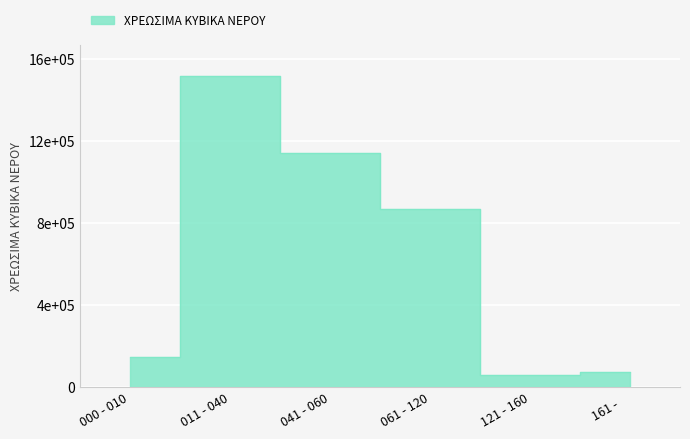

Which category has the lowest value across all series?

121 - 160